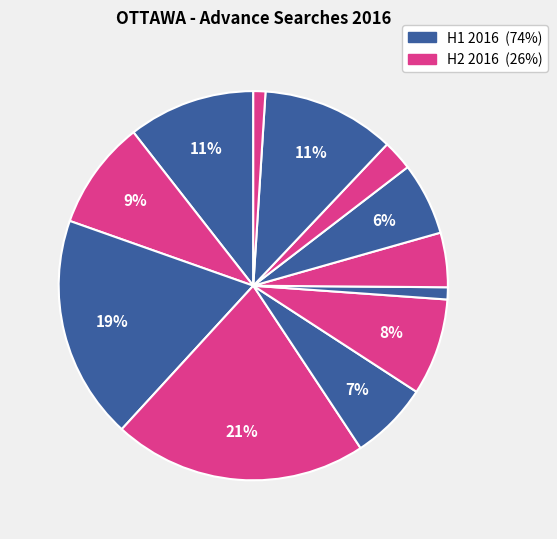

Count the number of slices in the pie.

12